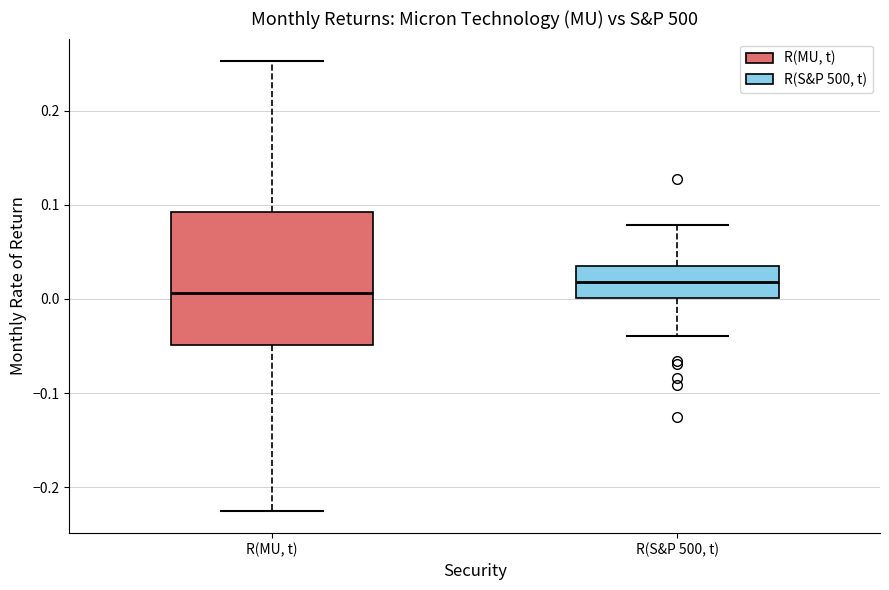

Which box has the highest median line?

R(S&P 500, t)